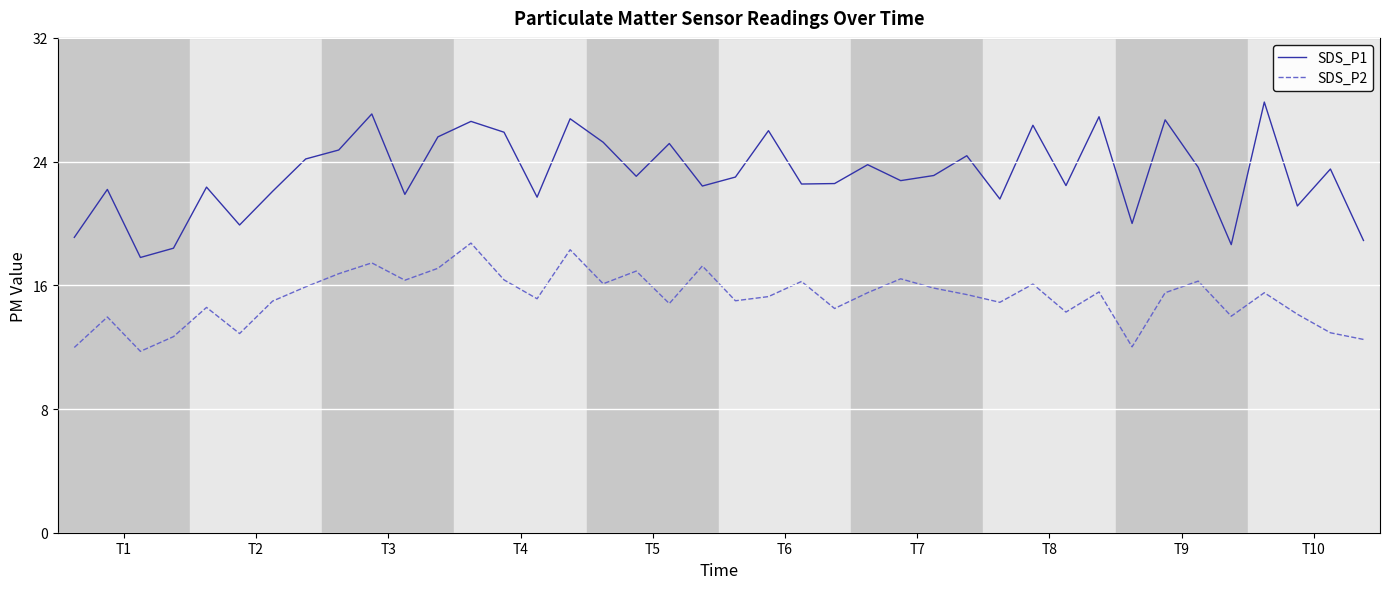

At how many categories does at least one series exceed 24?

15